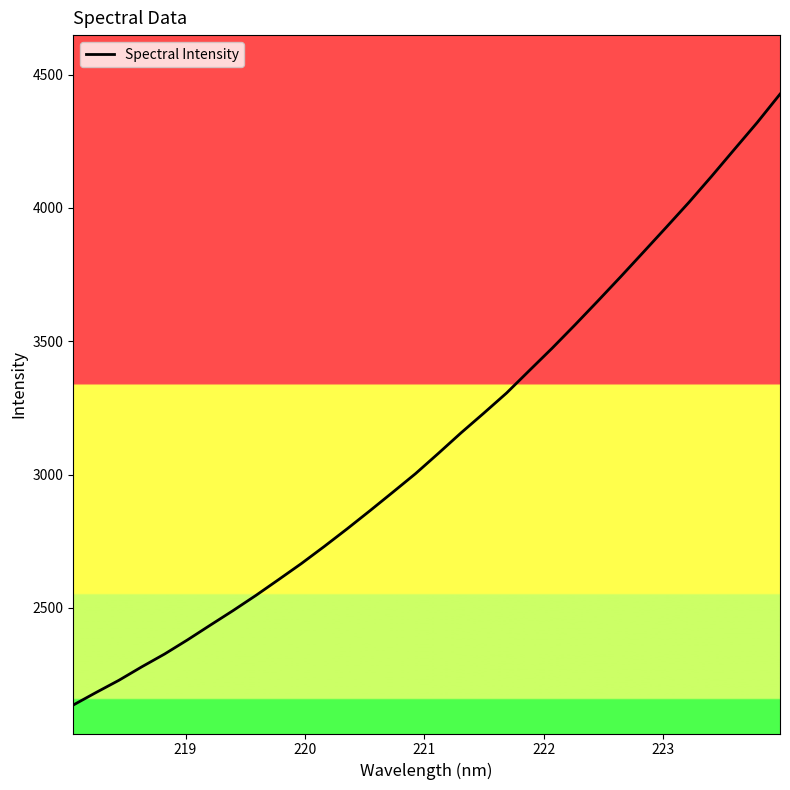

What is the minimum value shown in the chart?

2136.1